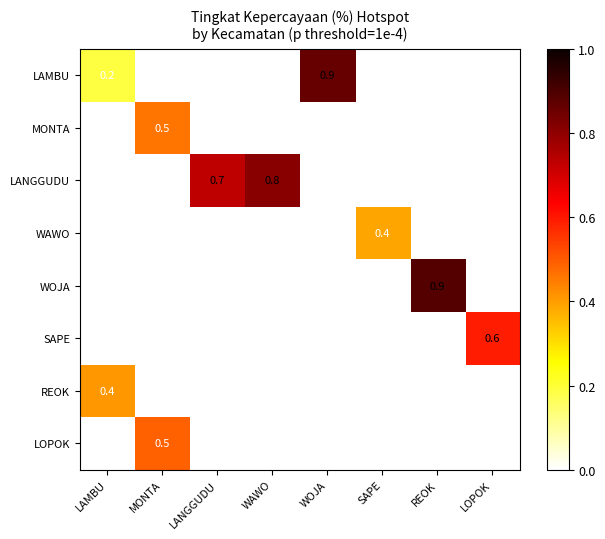

Is it true that LOPOK equals 0.5 at MONTA?

True